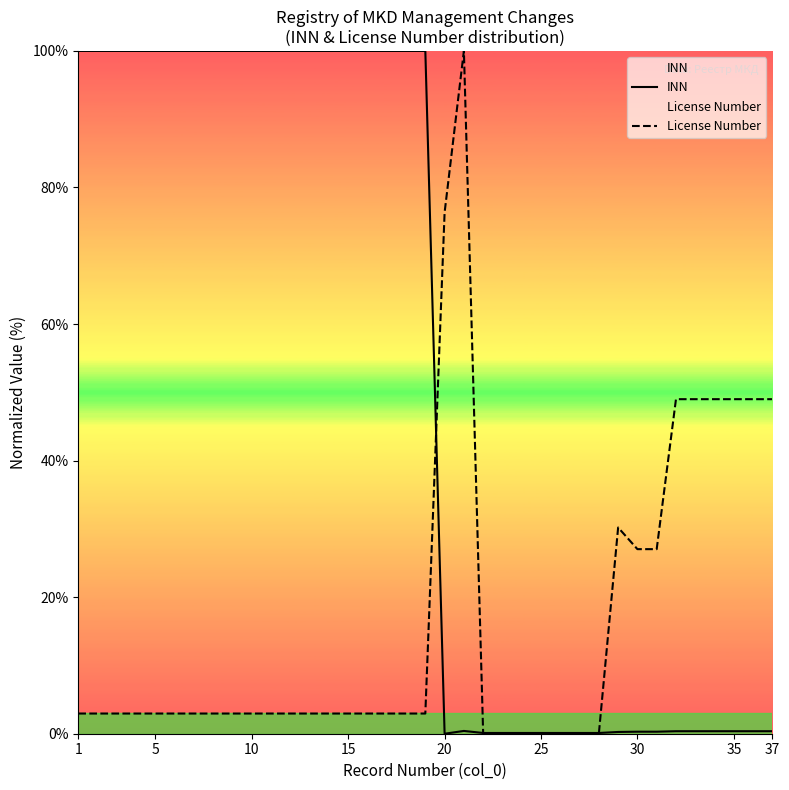

What is the maximum value shown in the chart?

100.0